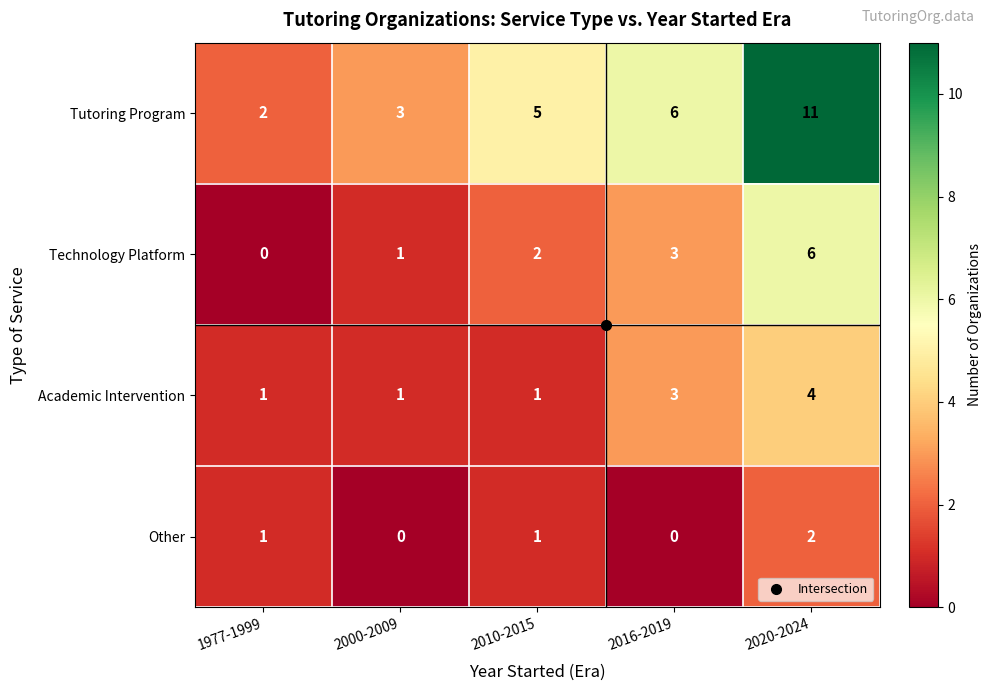

Read the Tutoring Program value at 2016-2019.

6